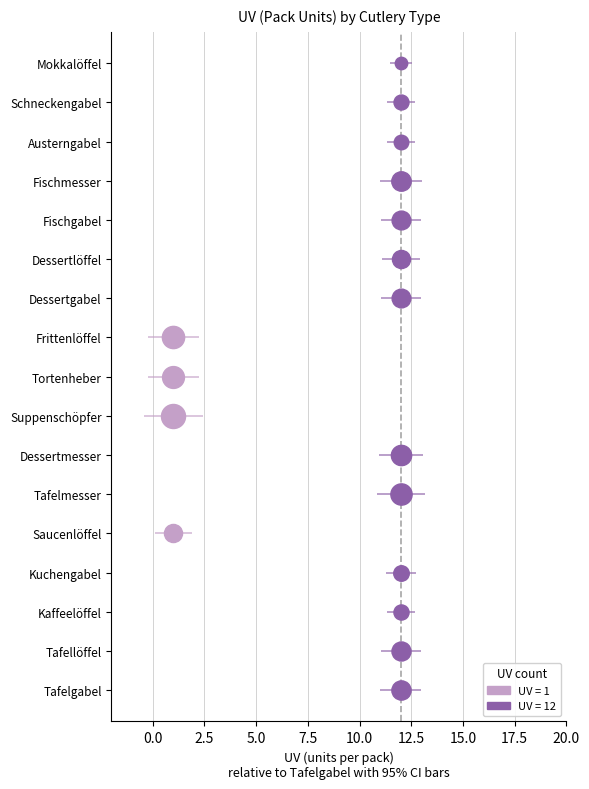

Which has a higher value, Frittenlöffel or Austerngabel?

Austerngabel